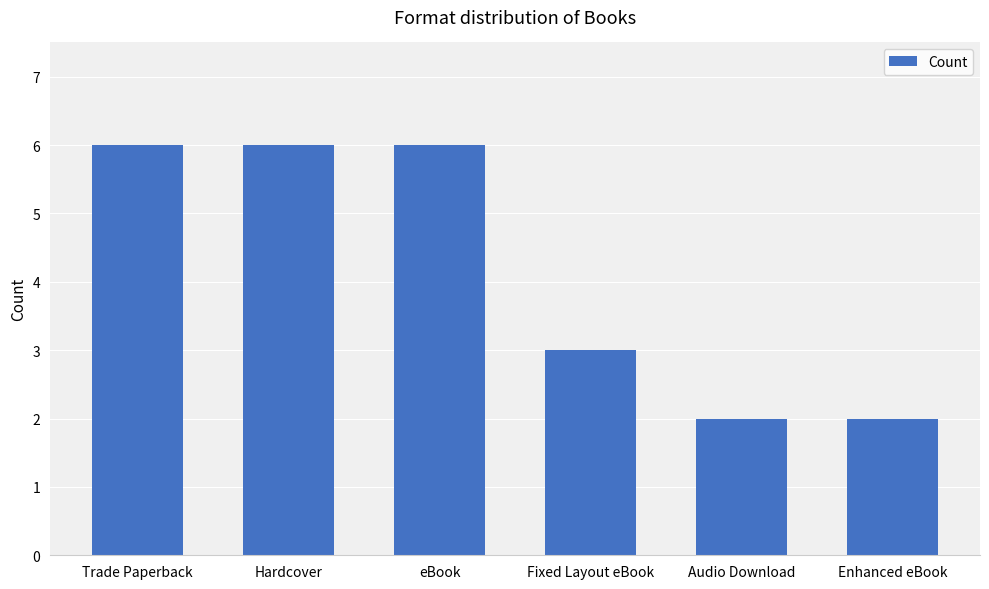

At which label is the value closest to 4?

Fixed Layout eBook